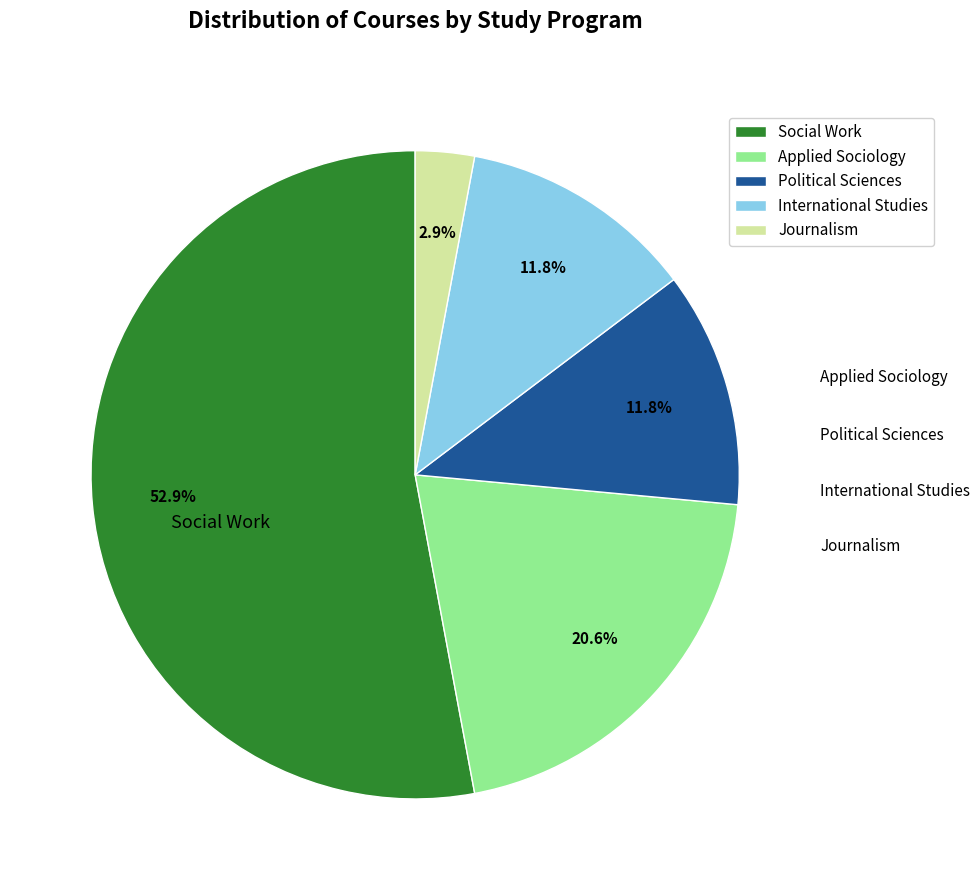

Which category accounts for the majority?

Social Work